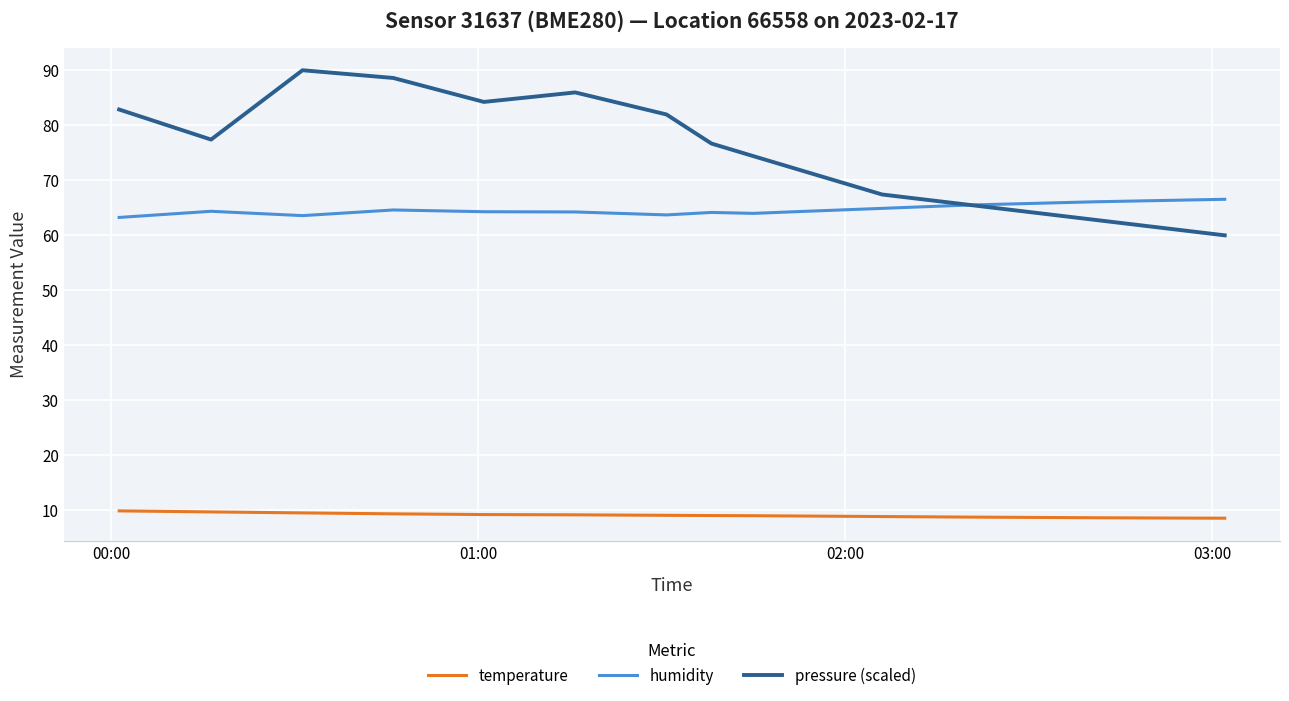

What is the lowest value of the pressure (scaled) series?

60.0